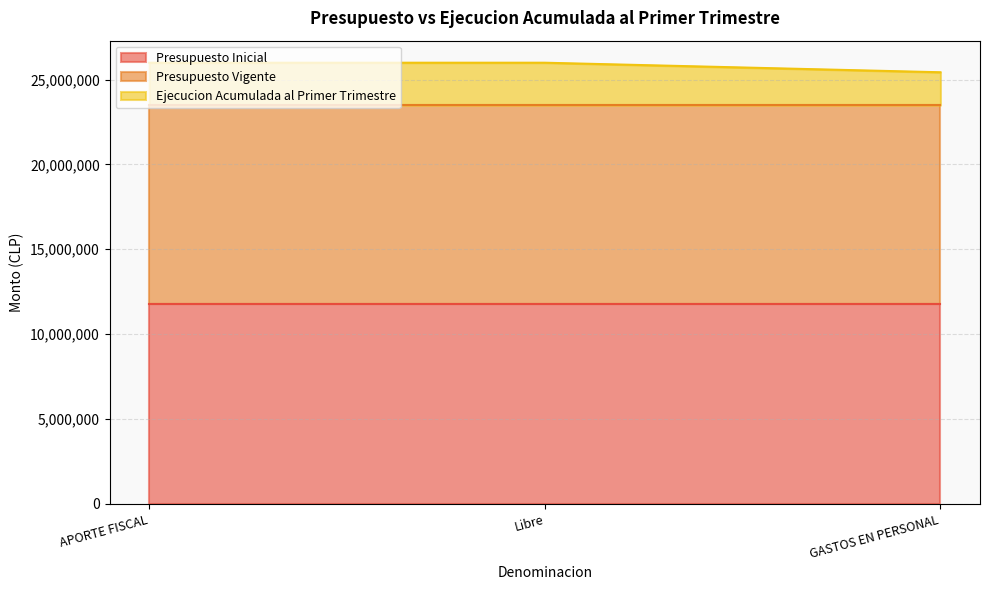

What is the smallest value displayed?

1937484